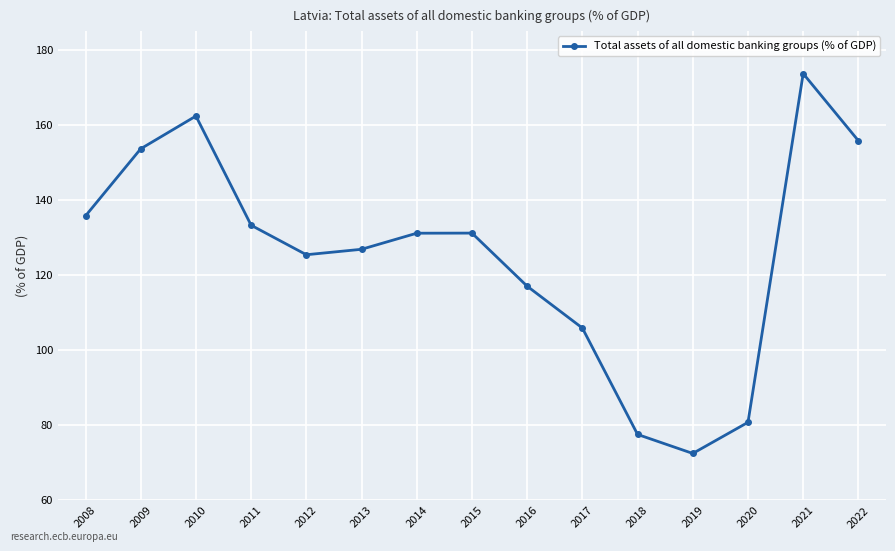

Which has a higher value, 2016 or 2013?

2013